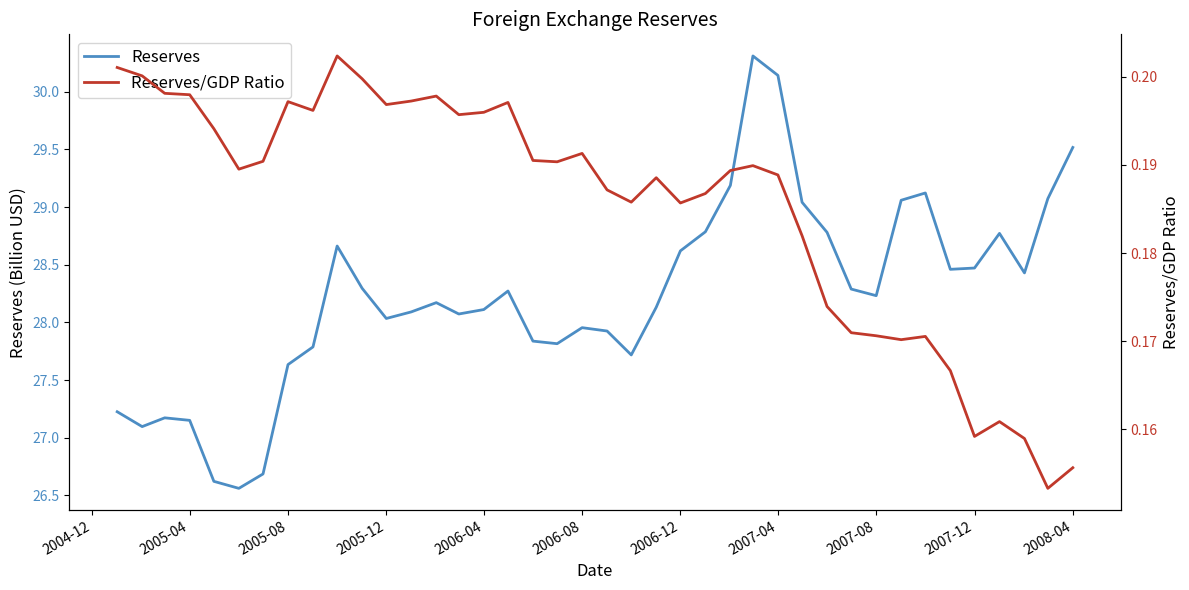

Does the chart have visible grid lines?

No